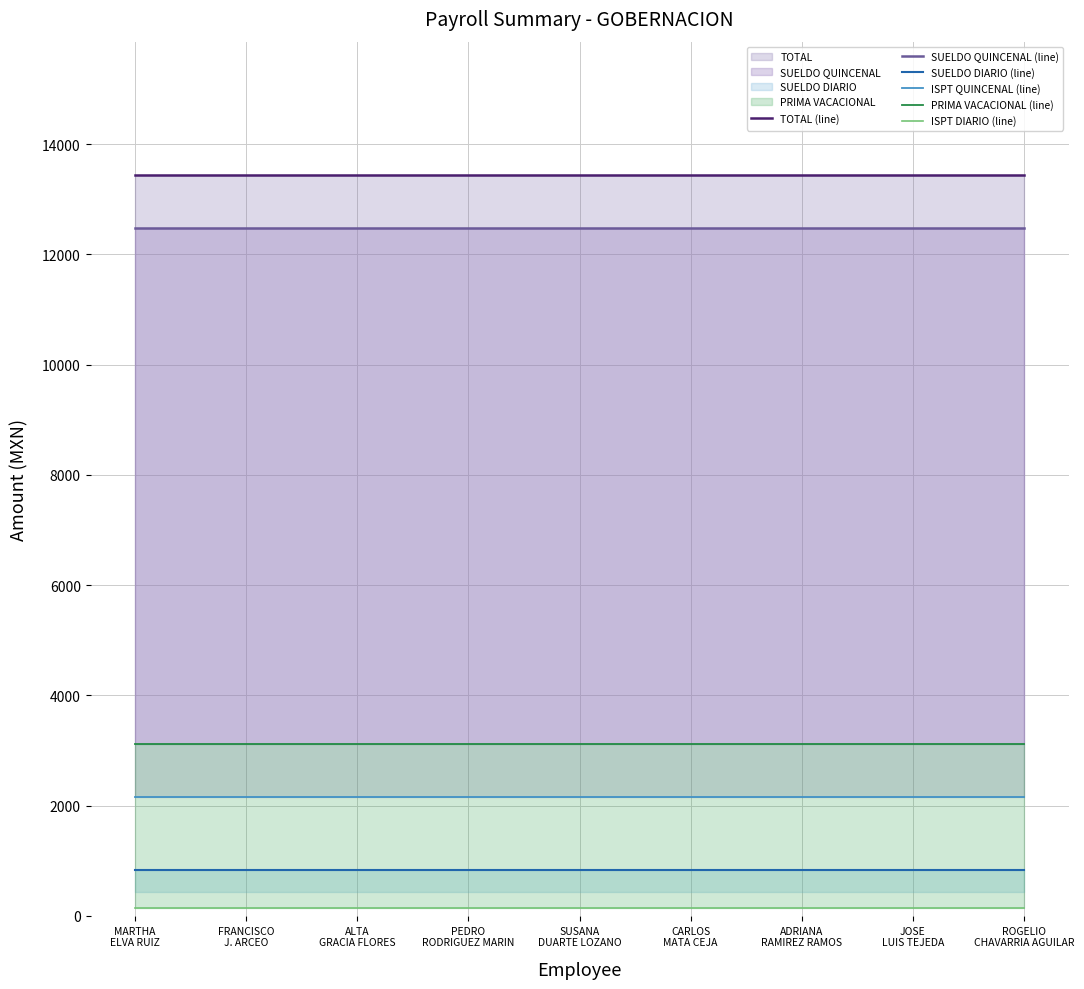

The value of SUELDO QUINCENAL (line) at ADRIANA
RAMIREZ RAMOS is 21159. True or false?

False